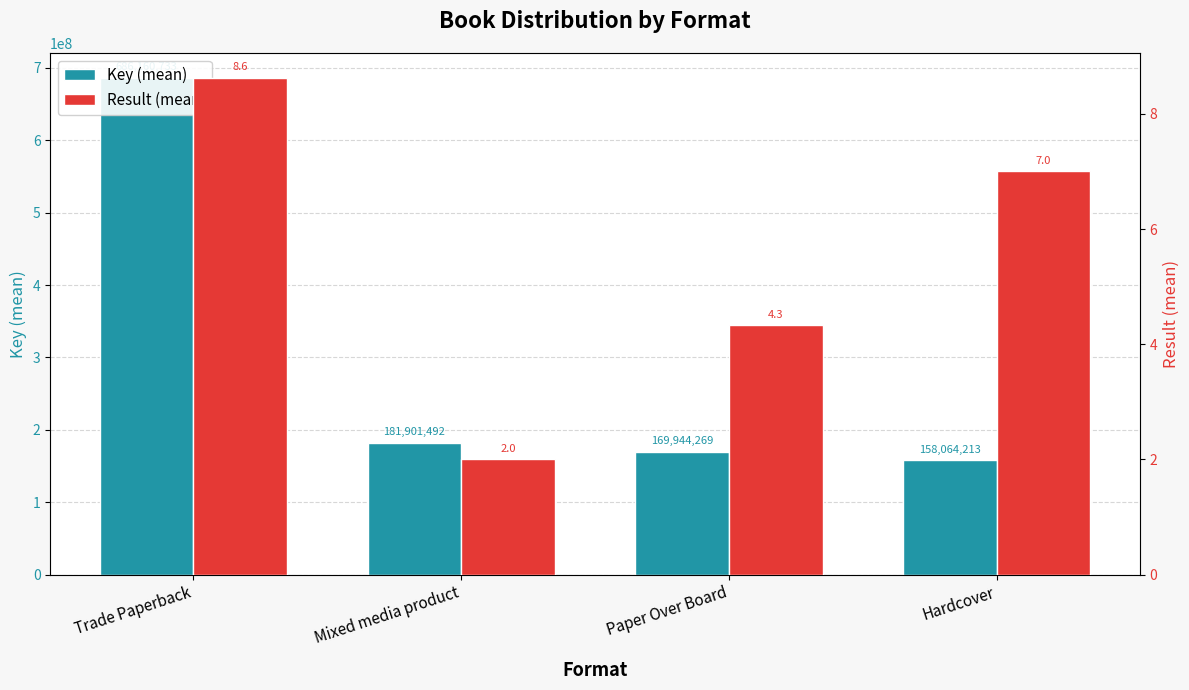

What is the minimum value shown in the chart?

2.0